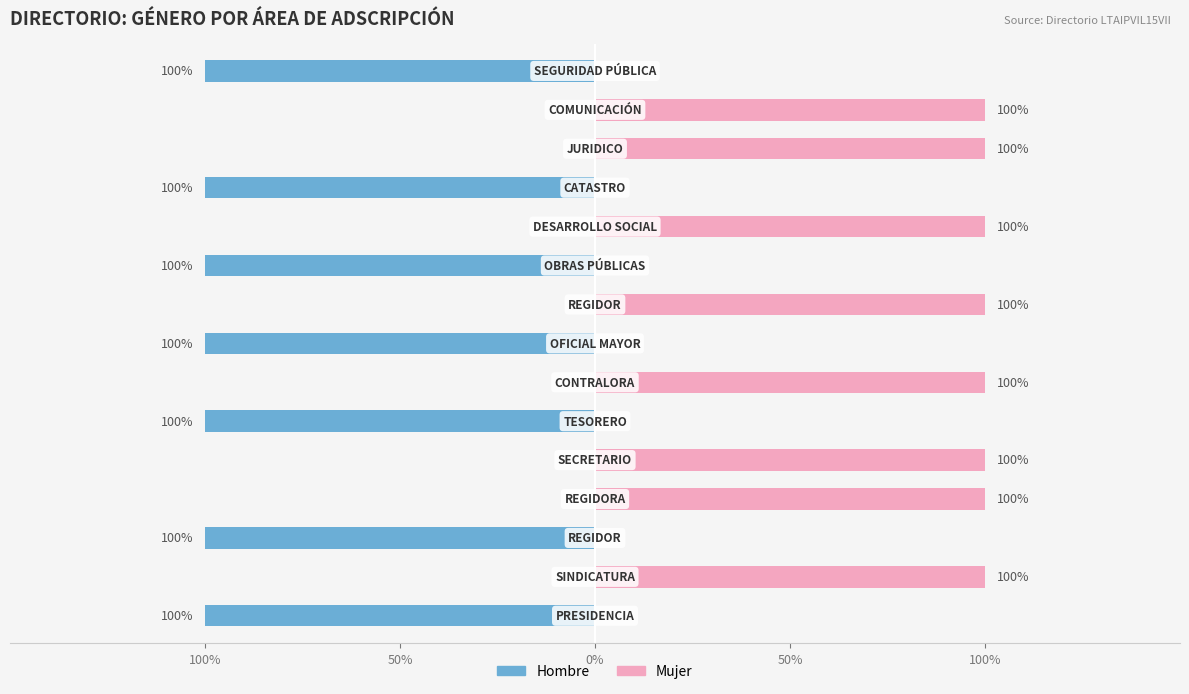

Is it true that Mujer equals 1 at 8?

False